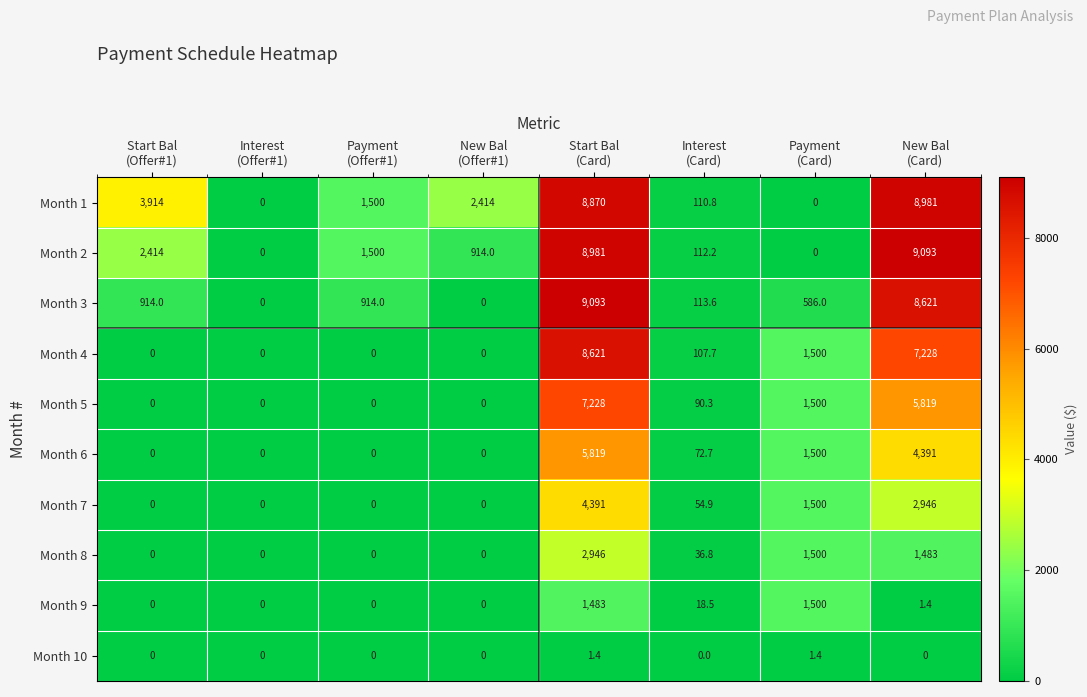

What is the average value of the Month 1 series?

3223.7